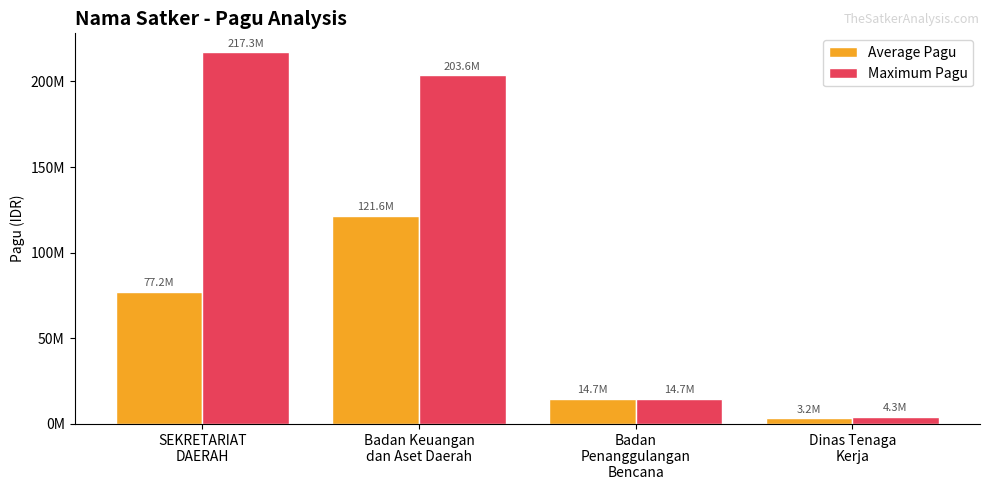

Which series has the largest total across all categories?

Maximum Pagu